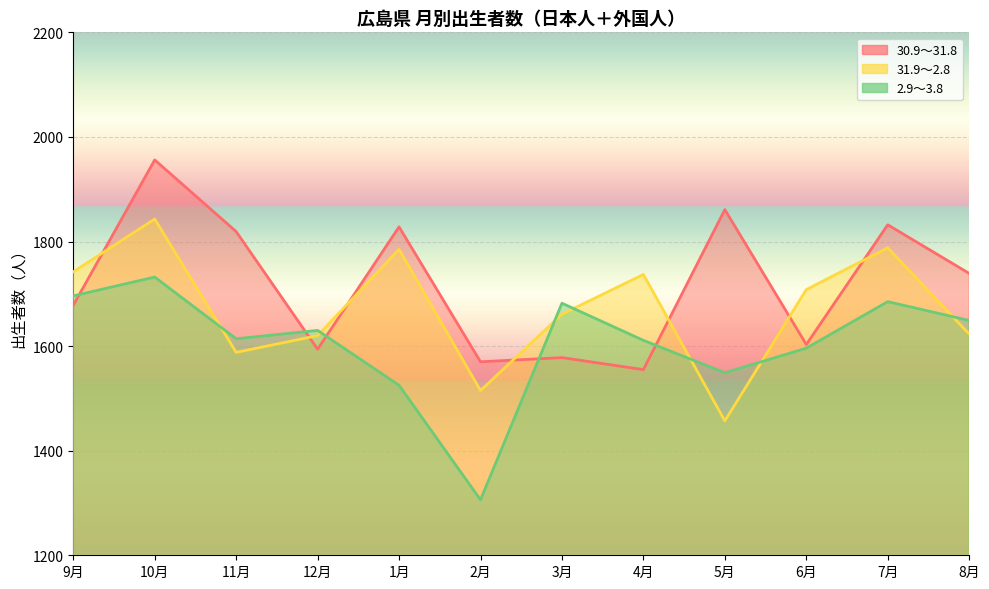

Rank the categories by 31.9～2.8 value from highest to lowest.

10月, 7月, 1月, 9月, 4月, 6月, 3月, 8月, 12月, 11月, 2月, 5月